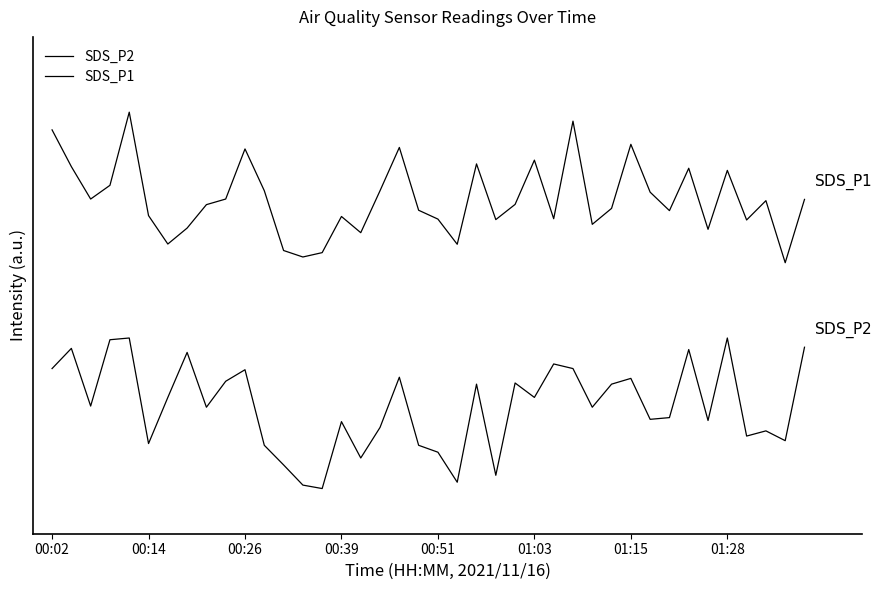

Does the chart have visible grid lines?

No